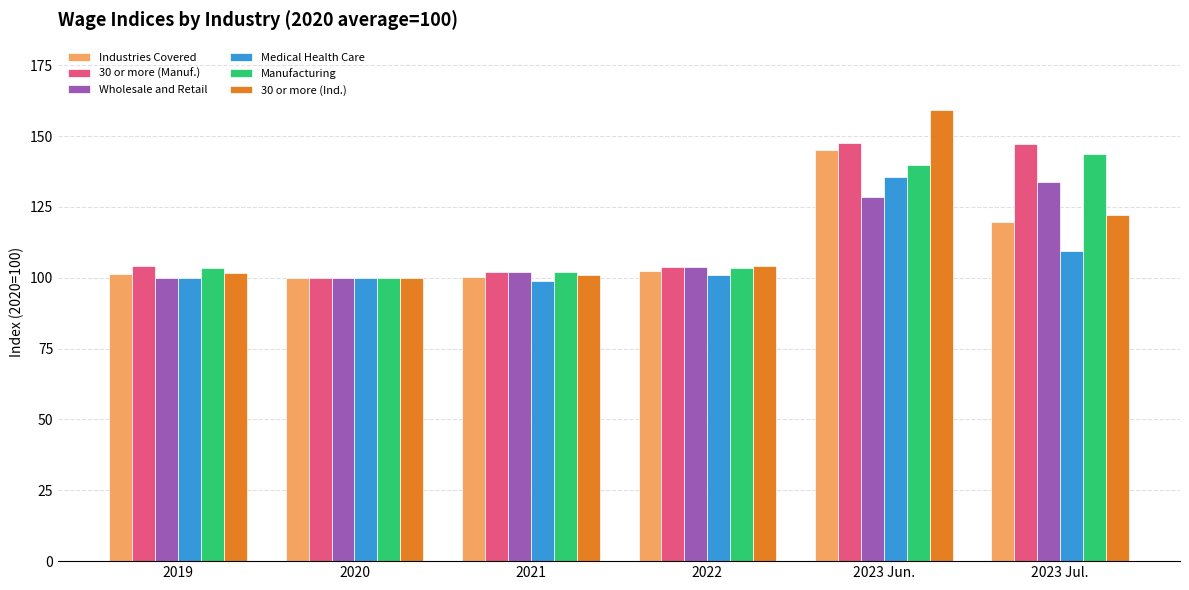

What value does the Manufacturing series have at 2019?

103.5